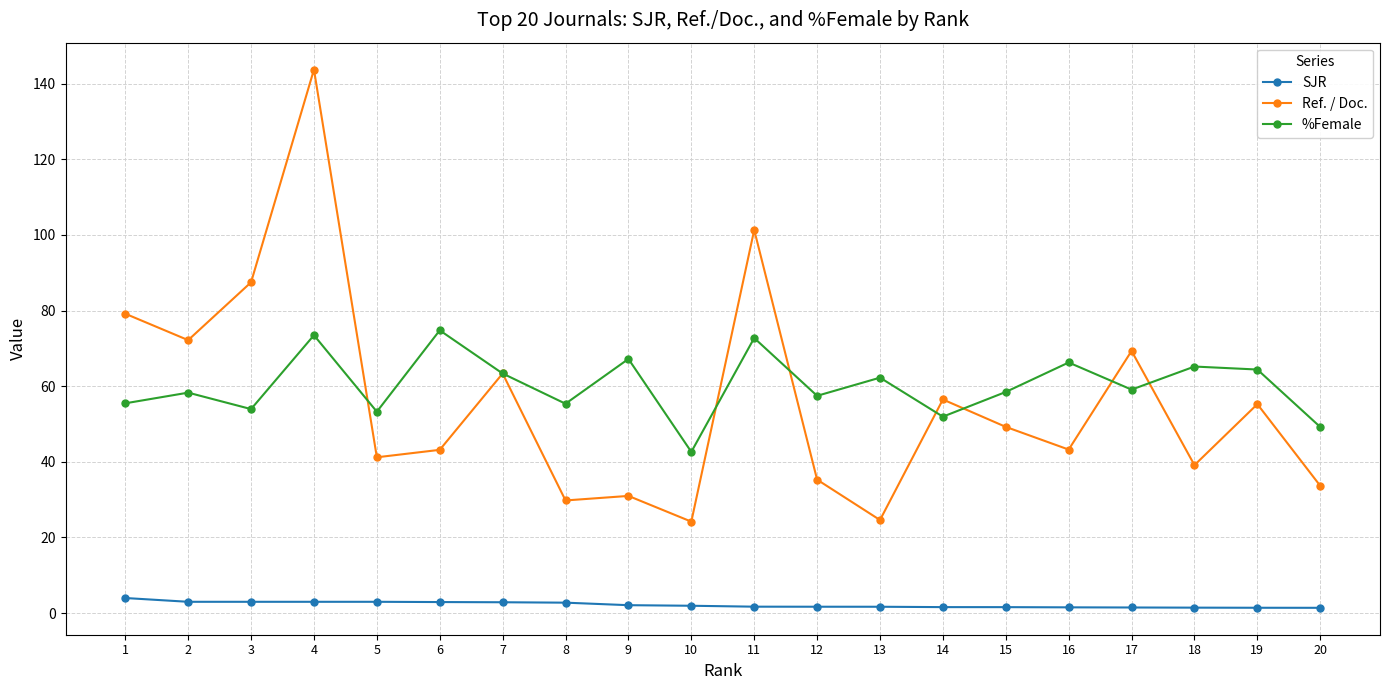

True or false: Ref. / Doc. has a value of 56.5 at 14.

True